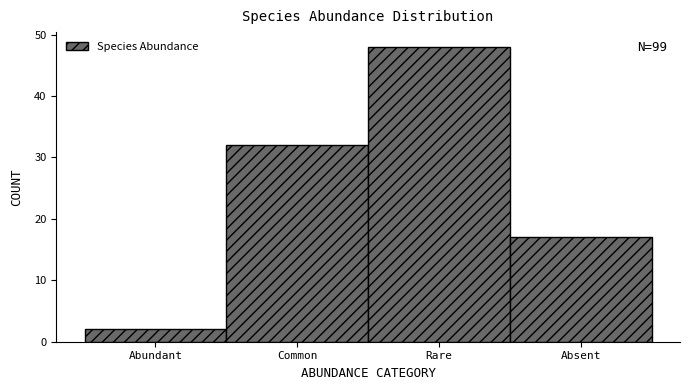

Reading left to right, list all the values displayed in this chart.

Abundant=2	Common=32	Rare=48	Absent=17